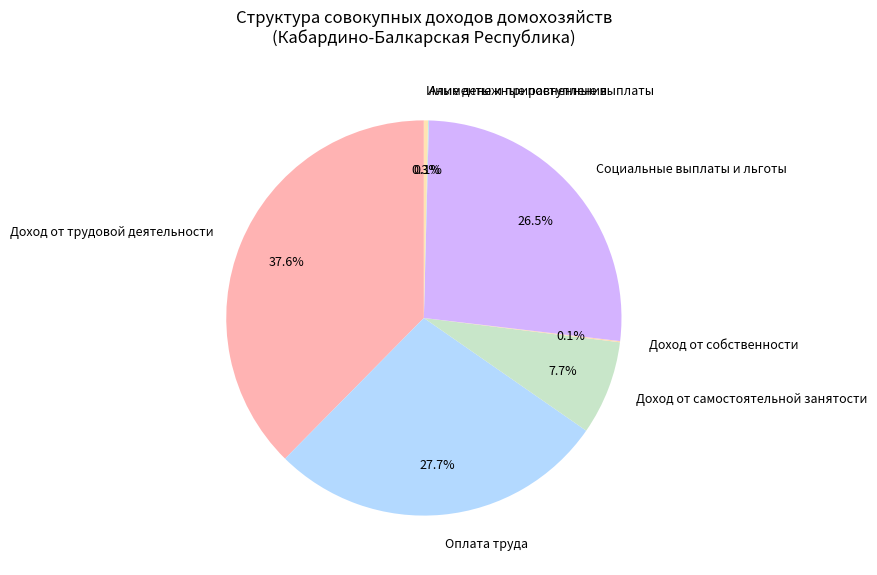

To the nearest percent, what portion does Доход от трудовой деятельности represent?

38%